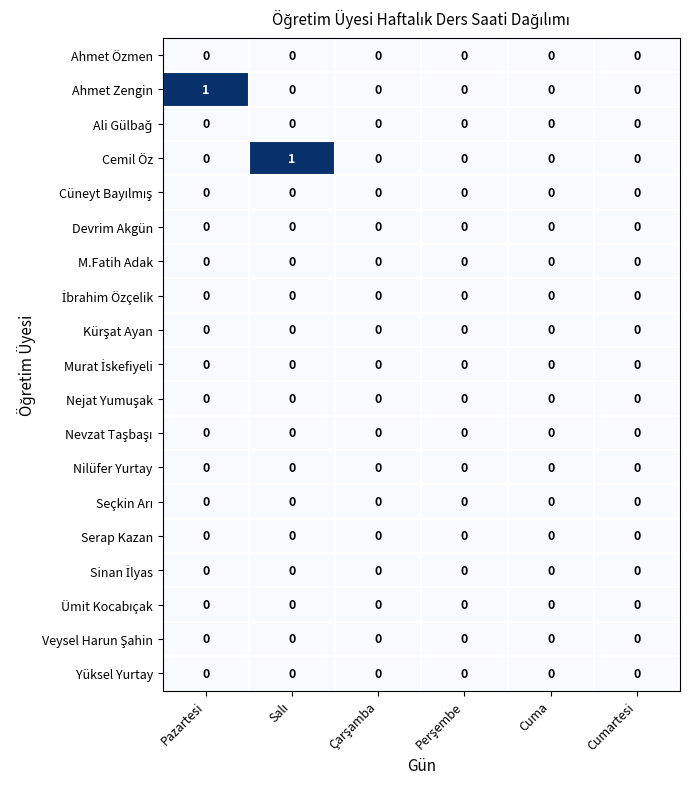

Count the number of data series in this chart.

19